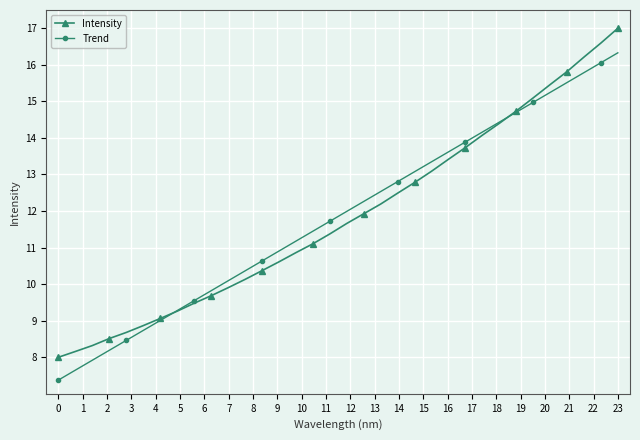

What is the minimum value shown in the chart?

7.4